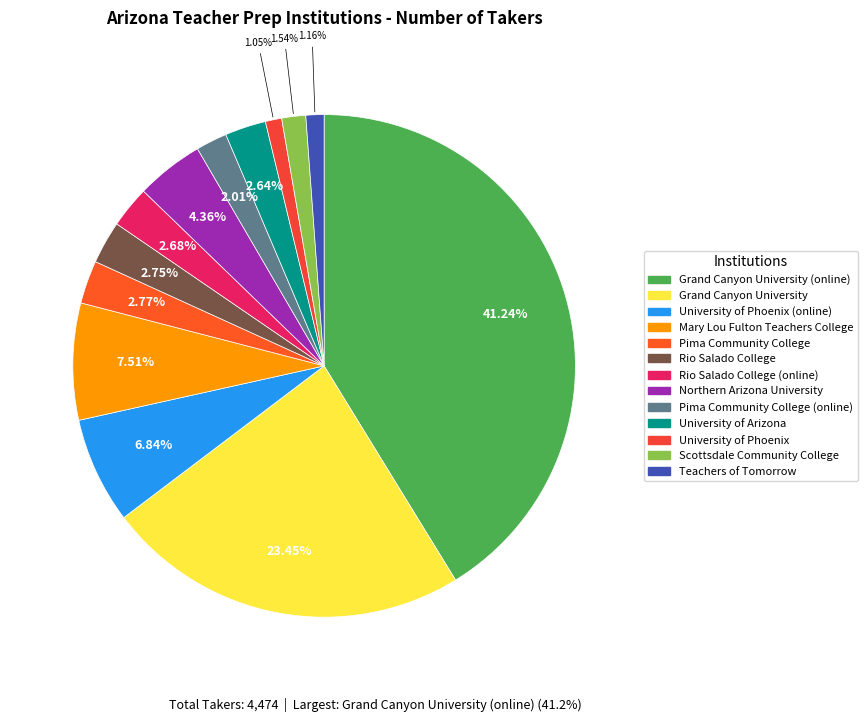

To the nearest percent, what portion does University of Arizona represent?

3%